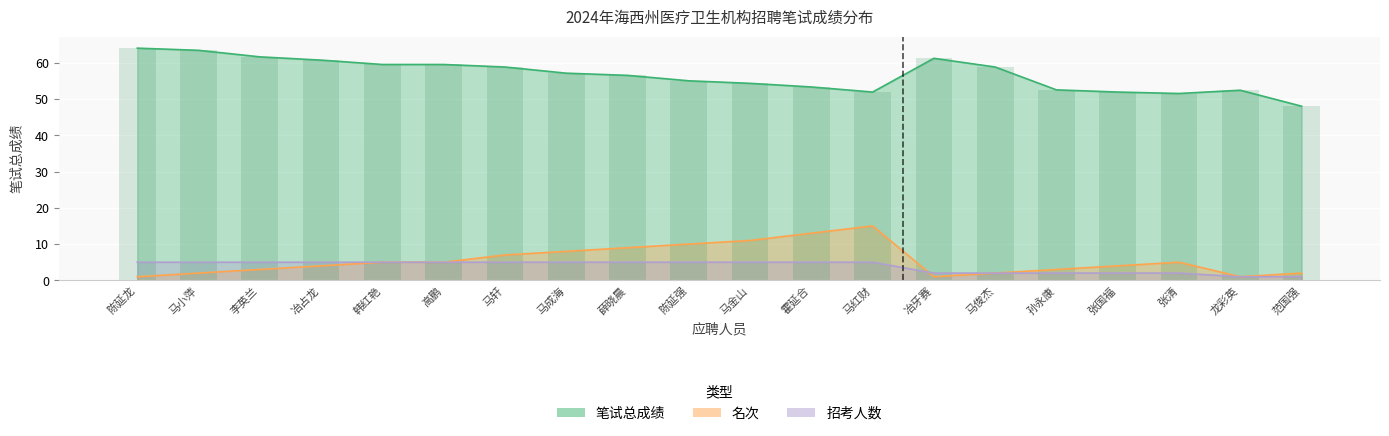

How many groups of bars are there?

20